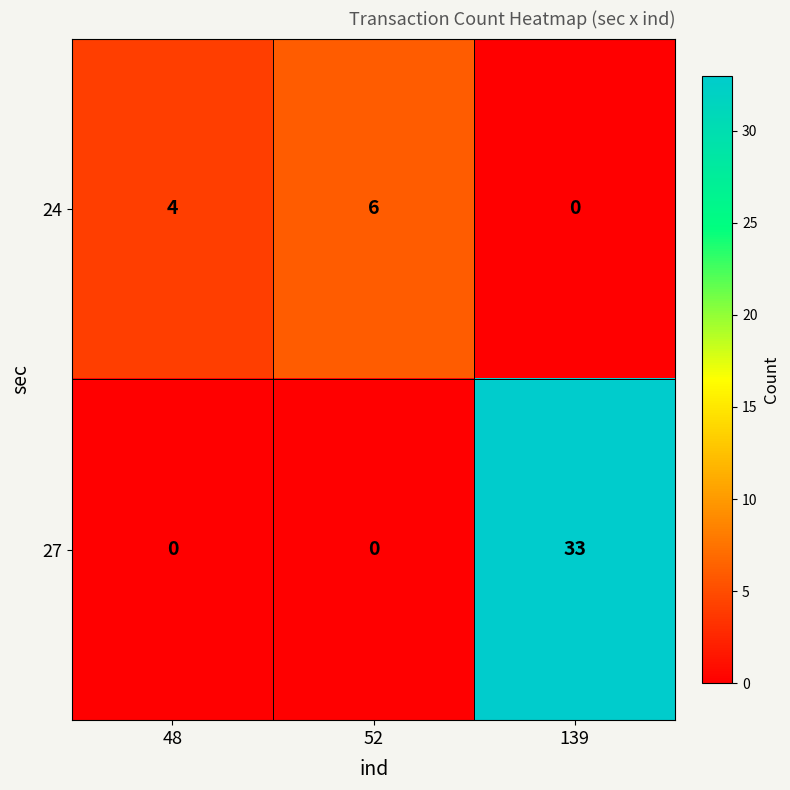

The 27 series shows 0 at 52. True or false?

True